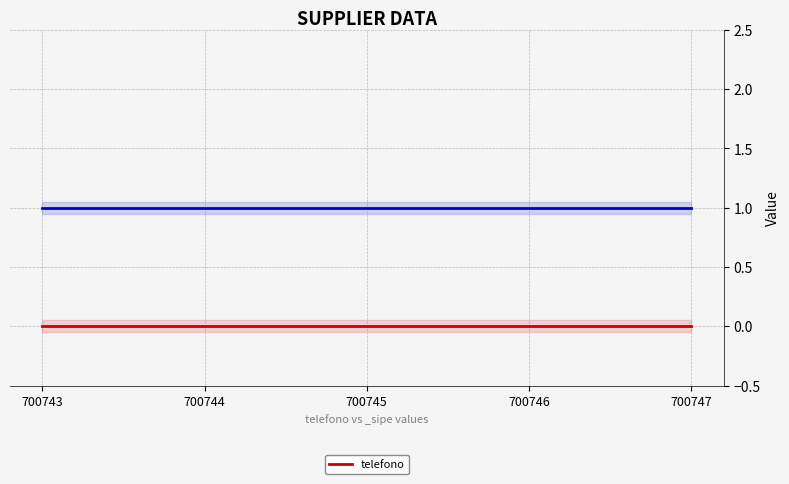

What is the value of the _sipe point at the 4th from the left?

1